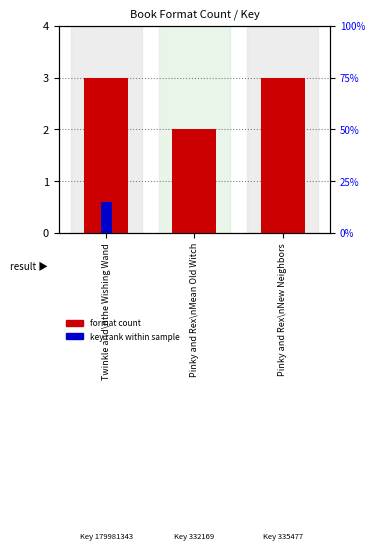

What is the average value of the format count series?

2.7